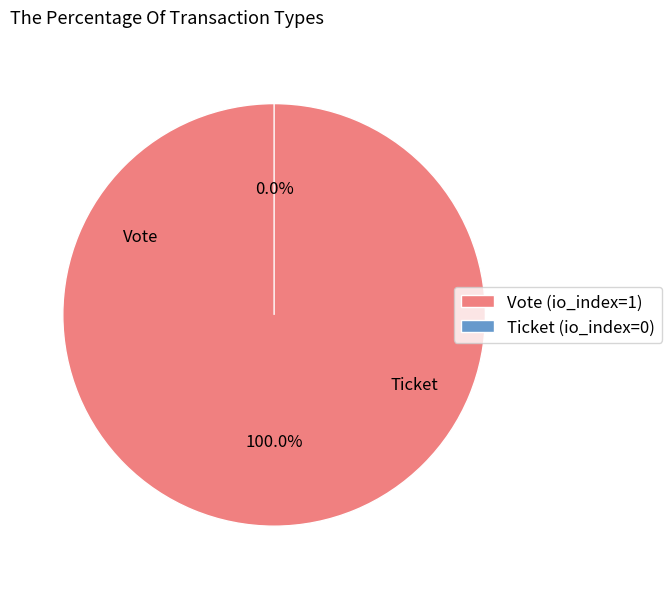

Is there any slice that represents more than half of the pie?

Yes